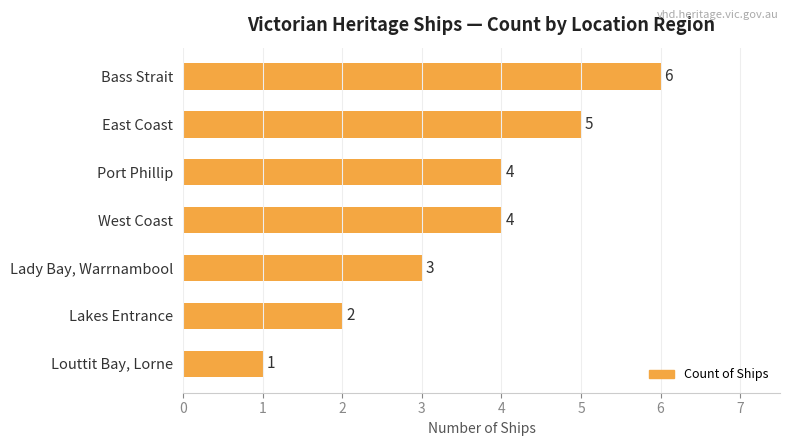

True or false: the data shows 3 at Lady Bay, Warrnambool.

True